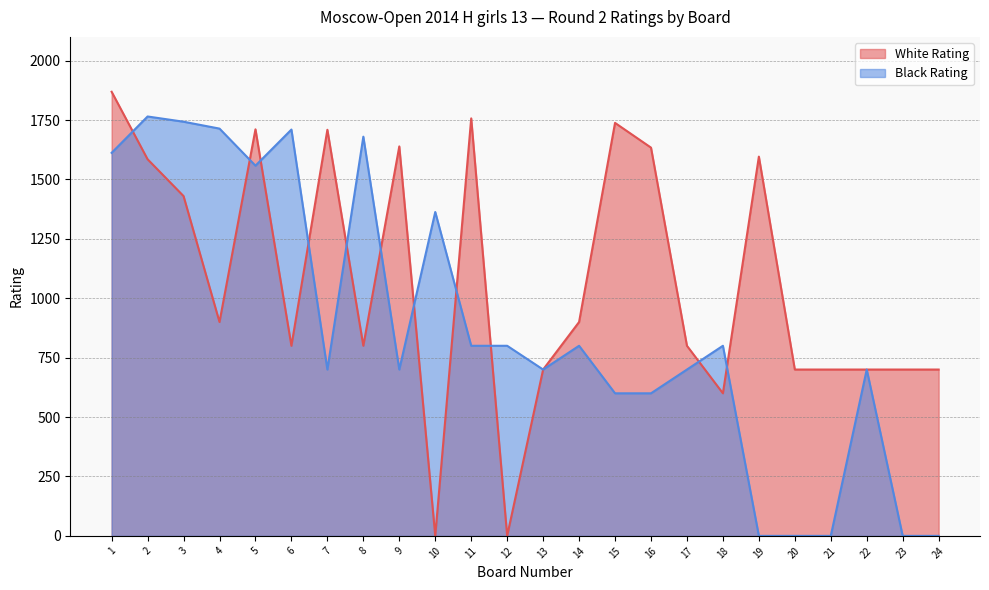

What is the maximum value shown in the chart?

1869